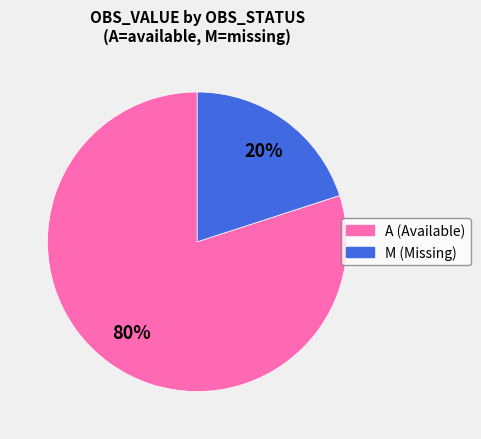

Rank the categories by value from highest to lowest.

A, M